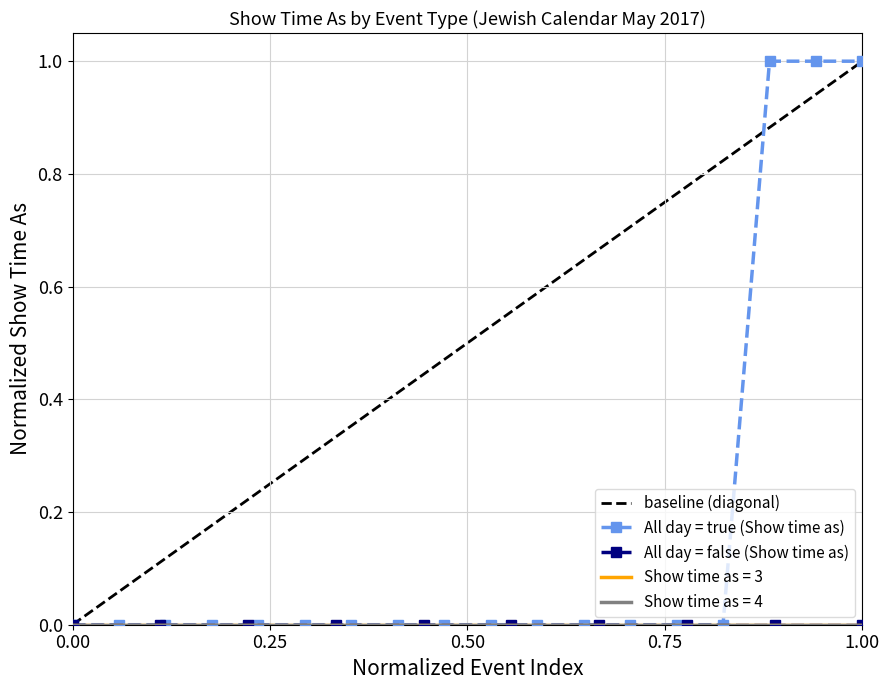

Is it true that All day = true (Show time as) equals 0.0 at 0.00?

True